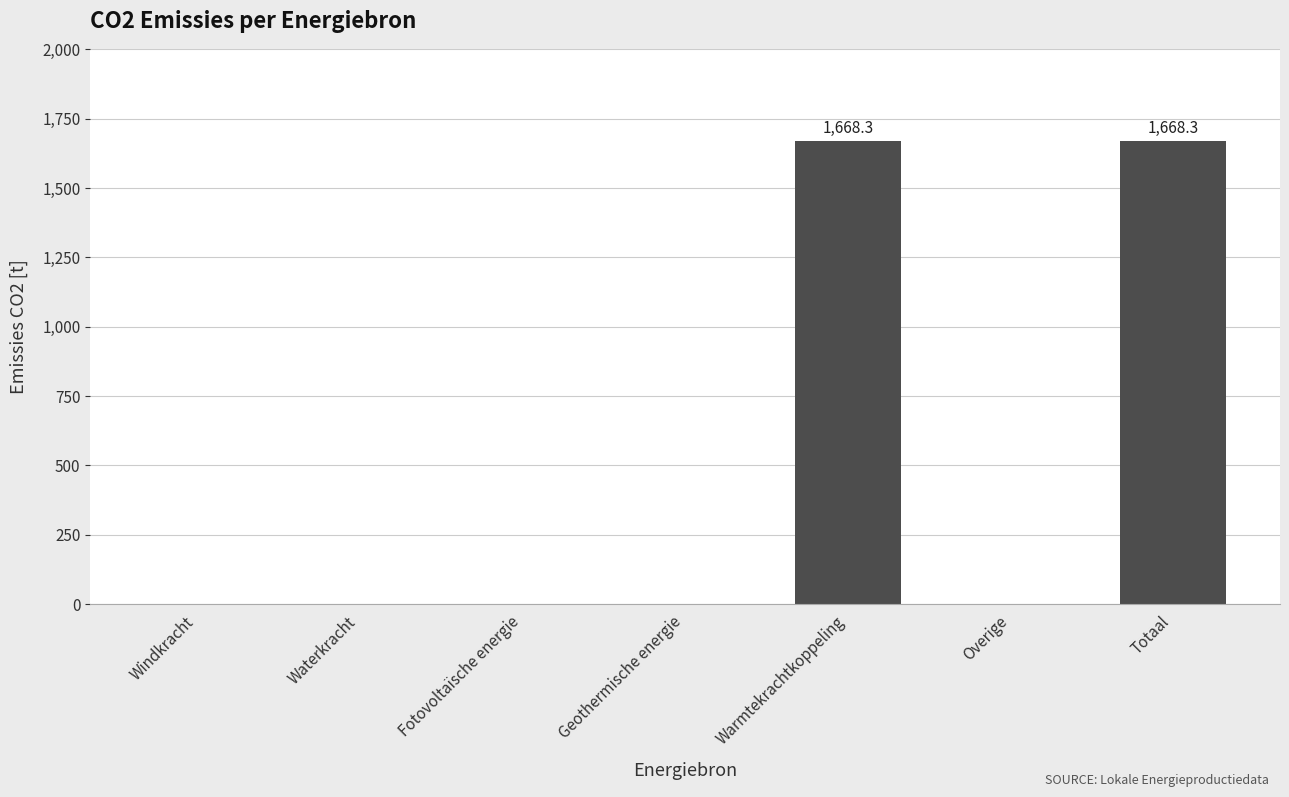

What is the sum of all values?

3336.6